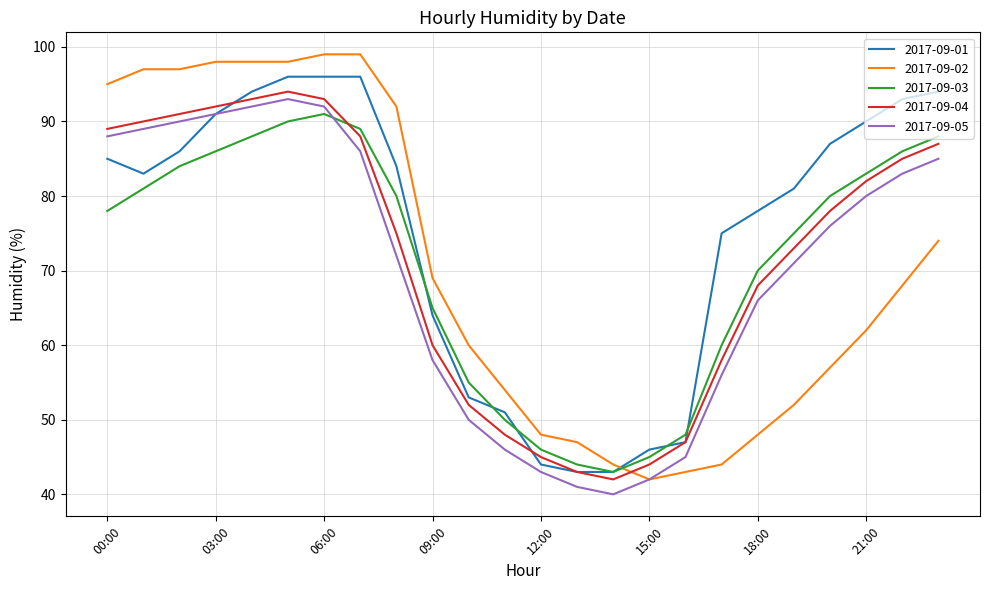

What is the highest value of the 2017-09-02 series?

99